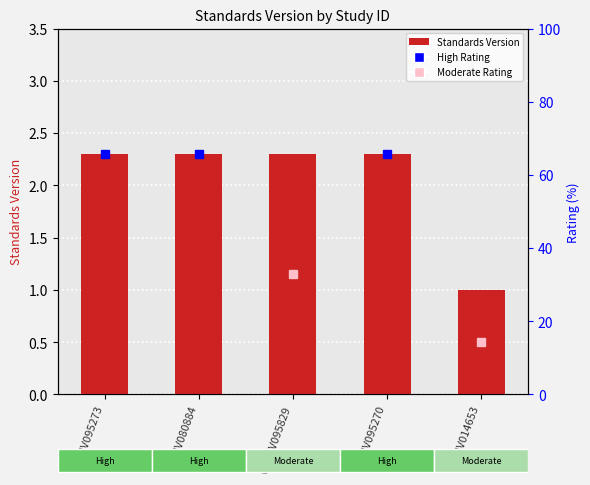

Approximately how many times larger is the value at WWHV095270 compared to WWHV095273?

1.0